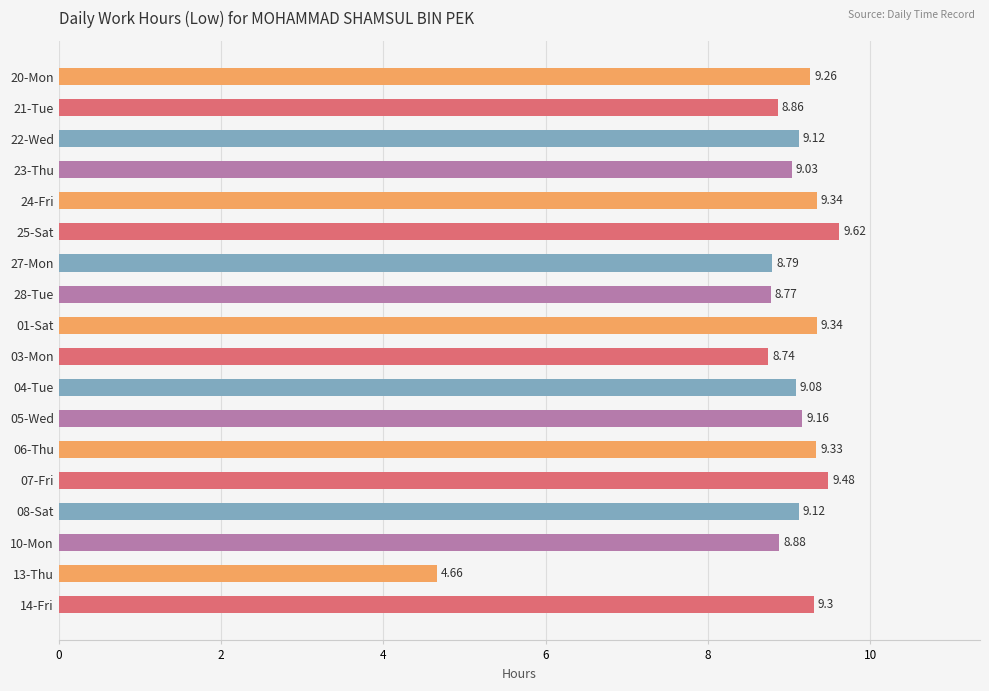

What is the average value?

8.9